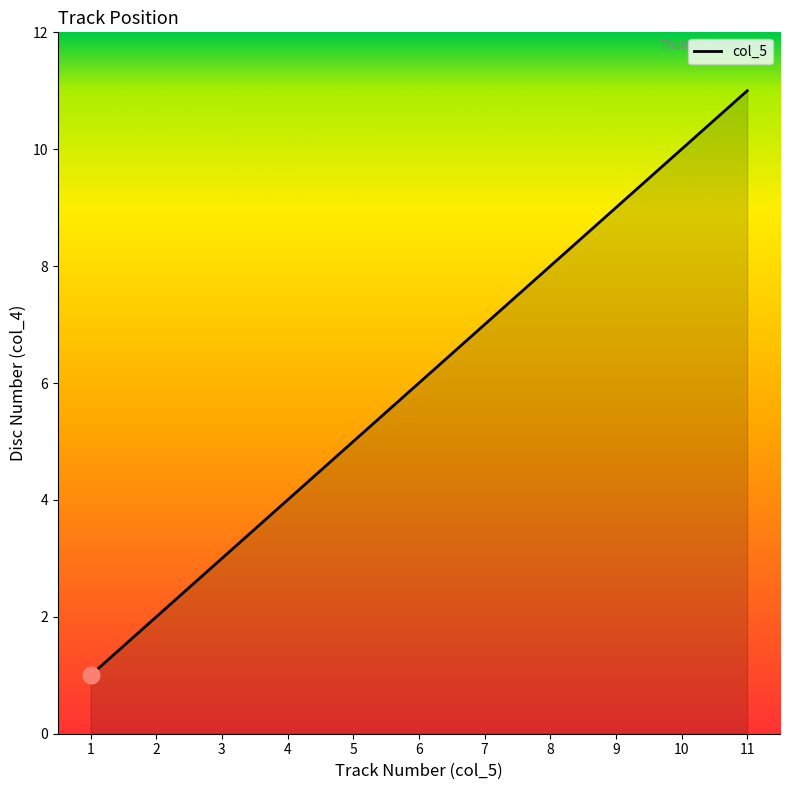

Which category has the lowest value across all series?

1